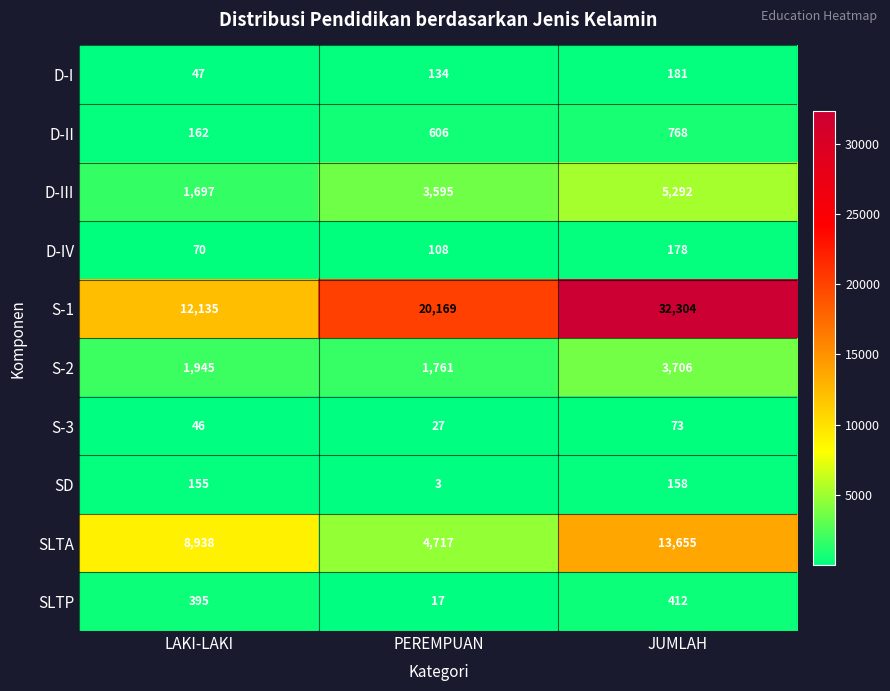

Reading left to right, list all the values displayed in this chart.

D-I: 47	134	181
D-II: 162	606	768
D-III: 1697	3595	5292
D-IV: 70	108	178
S-1: 12135	20169	32304
S-2: 1945	1761	3706
S-3: 46	27	73
SD: 155	3	158
SLTA: 8938	4717	13655
SLTP: 395	17	412